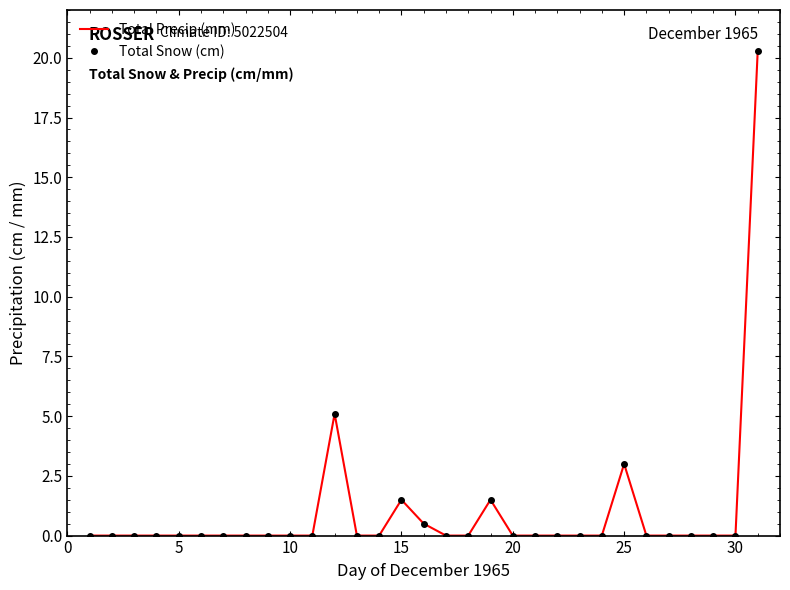

How many lines are shown in the chart?

2